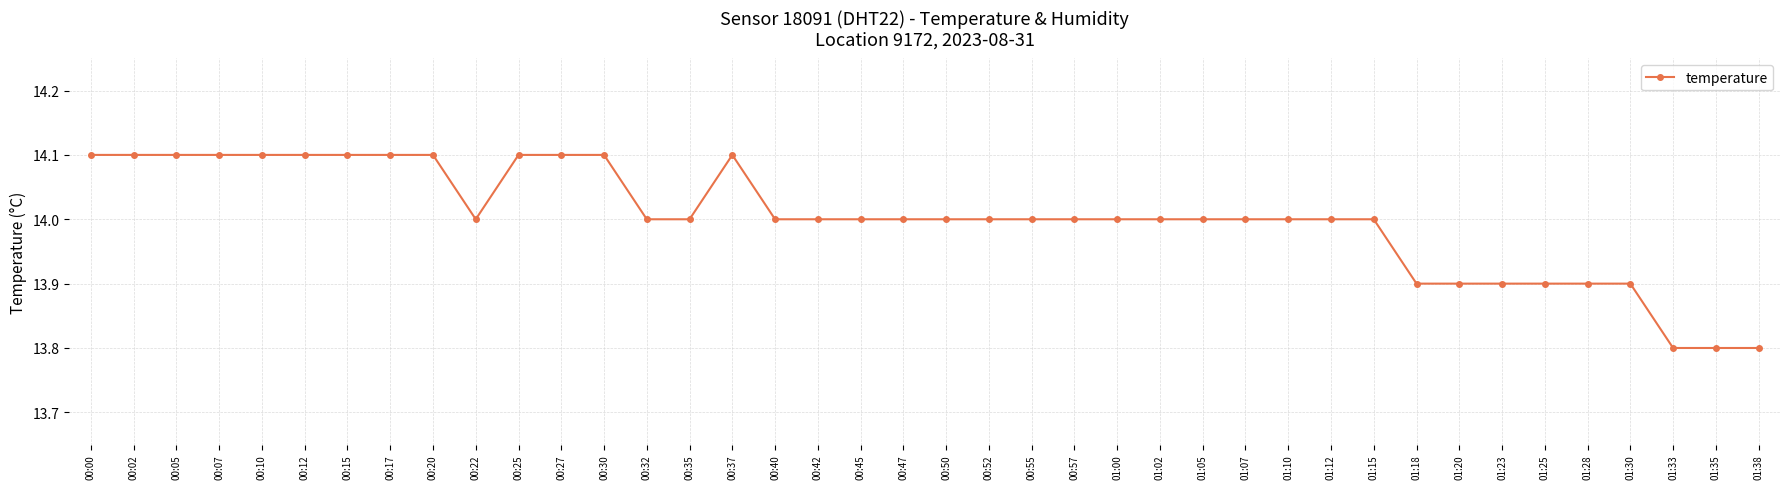

Where does the data first go above 14?

00:00